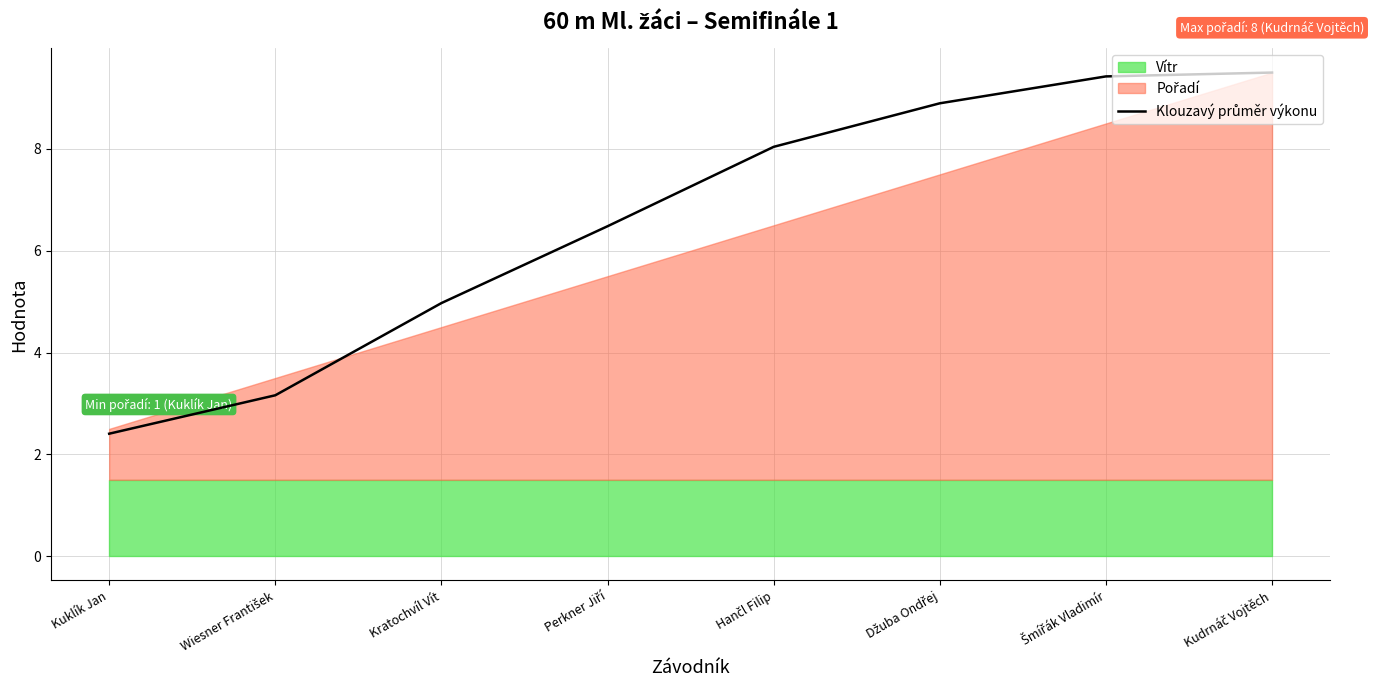

What position from the right is Džuba Ondřej?

3